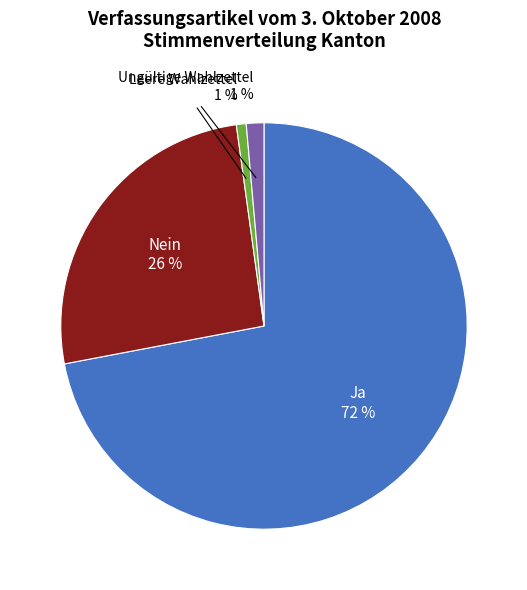

Is there a majority slice in this chart?

Yes